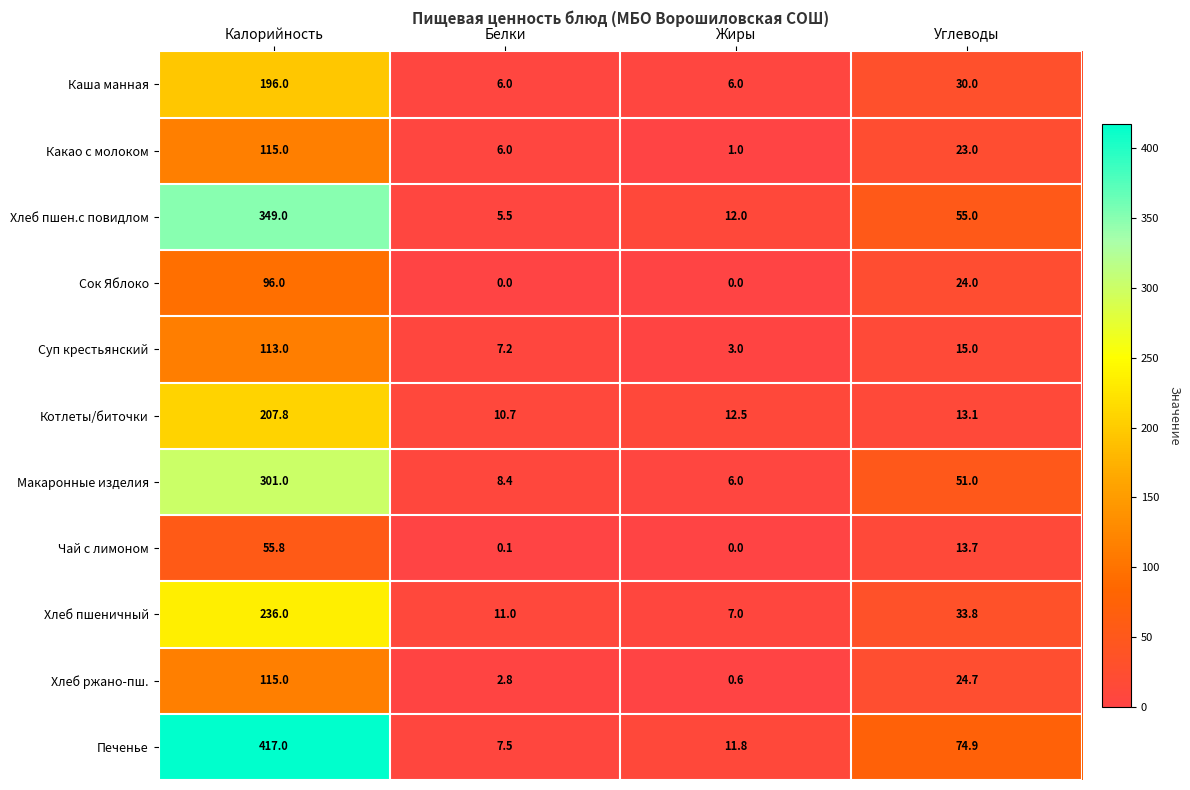

Rank the categories by Печенье value from lowest to highest.

Белки, Жиры, Углеводы, Калорийность